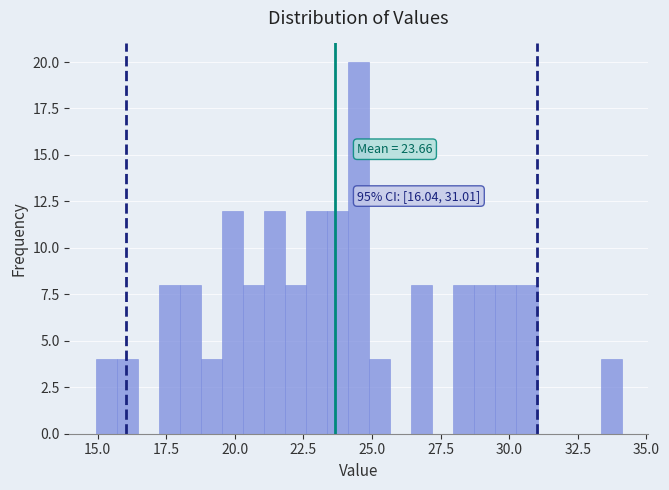

Around what value on the x-axis is the tallest bar? Give the approximate position of its centre, as read against the axis.

24.5